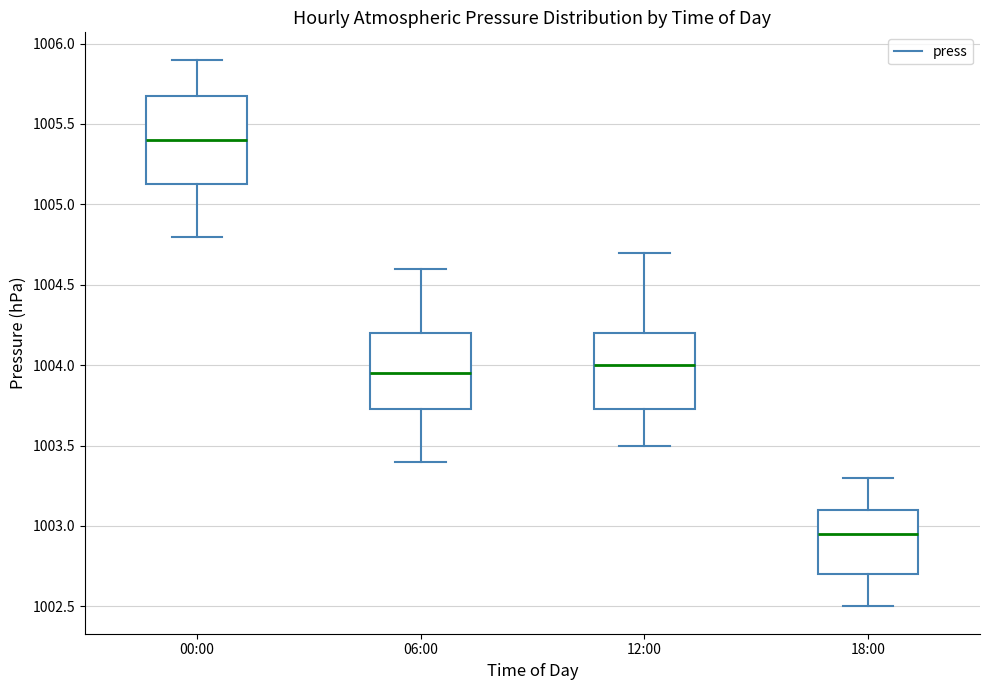

Reading left to right, transcribe this box plot: for each box, give where its median line is, the range the box spans, and where its two whiskers end, as read against the y-axis. The values are not printed on the chart, so give them approximately, as read against the axis.

00:00: median 1005.40, box 1005.15 to 1005.70, whiskers 1004.80 to 1005.90
06:00: median 1003.95, box 1003.75 to 1004.20, whiskers 1003.40 to 1004.60
12:00: median 1004.00, box 1003.75 to 1004.20, whiskers 1003.50 to 1004.70
18:00: median 1002.95, box 1002.70 to 1003.10, whiskers 1002.50 to 1003.30